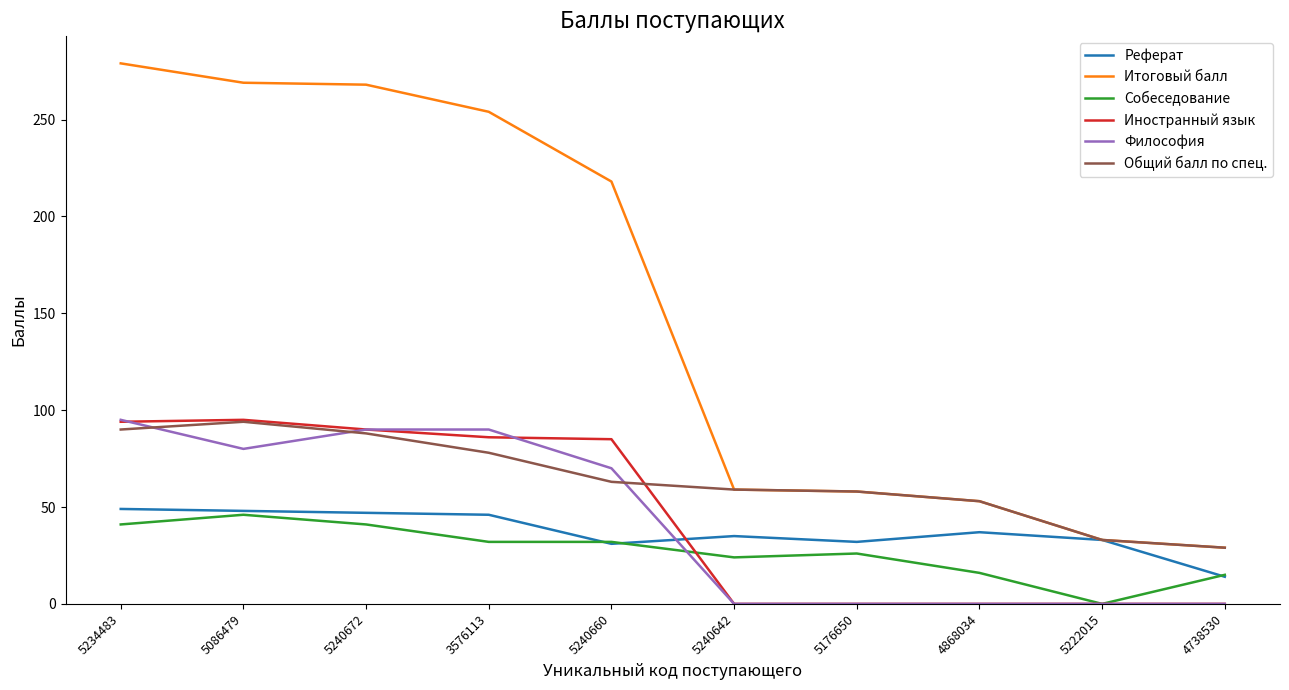

Is it true that Иностранный язык equals 94 at 5234483?

True